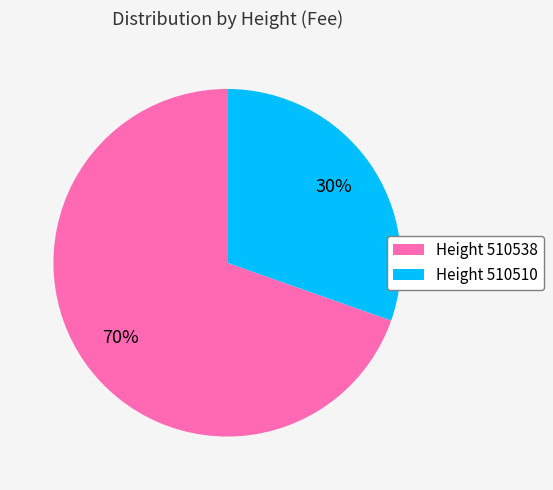

Which has a higher value, Height 510538 or Height 510510?

Height 510538